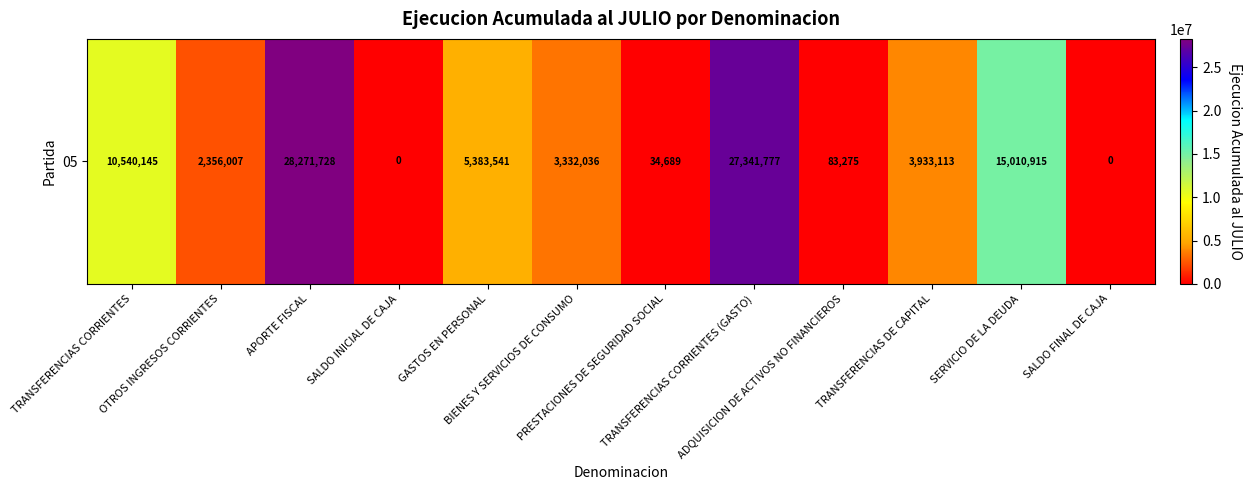

Rank the categories by value from lowest to highest.

SALDO INICIAL DE CAJA, SALDO FINAL DE CAJA, PRESTACIONES DE SEGURIDAD SOCIAL, ADQUISICION DE ACTIVOS NO FINANCIEROS, OTROS INGRESOS CORRIENTES, BIENES Y SERVICIOS DE CONSUMO, TRANSFERENCIAS DE CAPITAL, GASTOS EN PERSONAL, TRANSFERENCIAS CORRIENTES, SERVICIO DE LA DEUDA, TRANSFERENCIAS CORRIENTES (GASTO), APORTE FISCAL